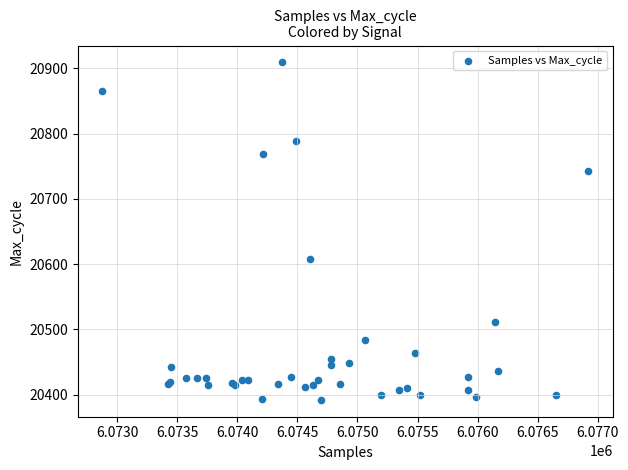

What Y value in the scatter plot is closest to 20650?

20608